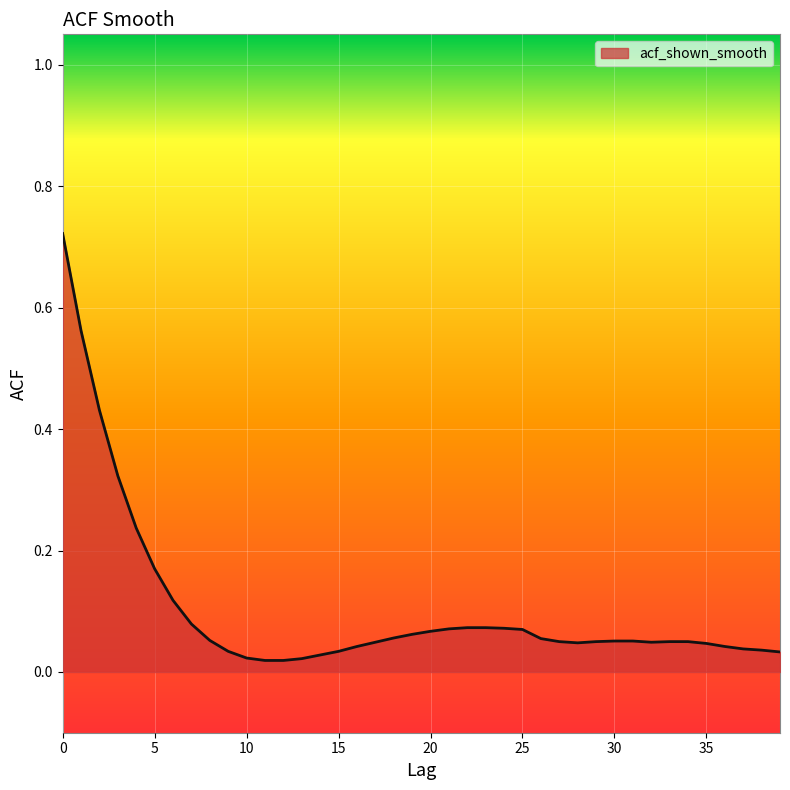

Does the chart display data point markers on the line(s)?

No